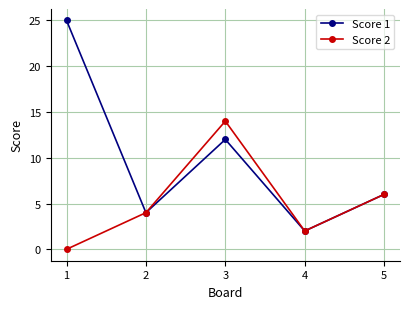

In Score 2, how many points are higher than both neighbors (excluding endpoints)?

1